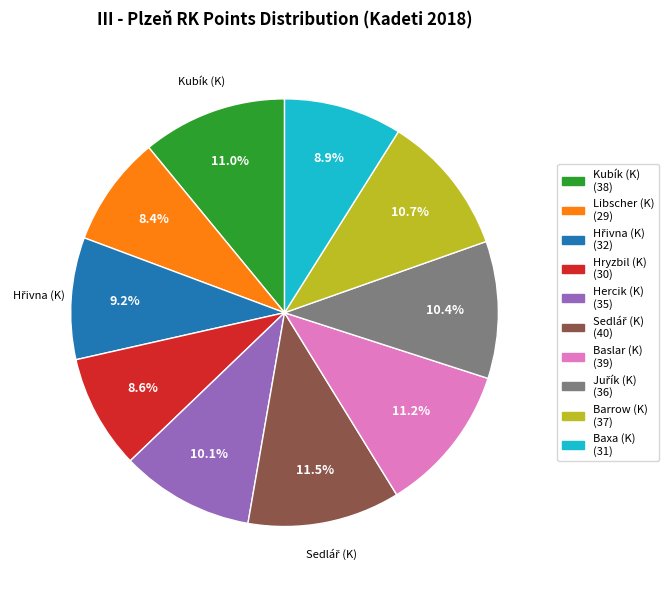

Count the number of slices in the pie.

10